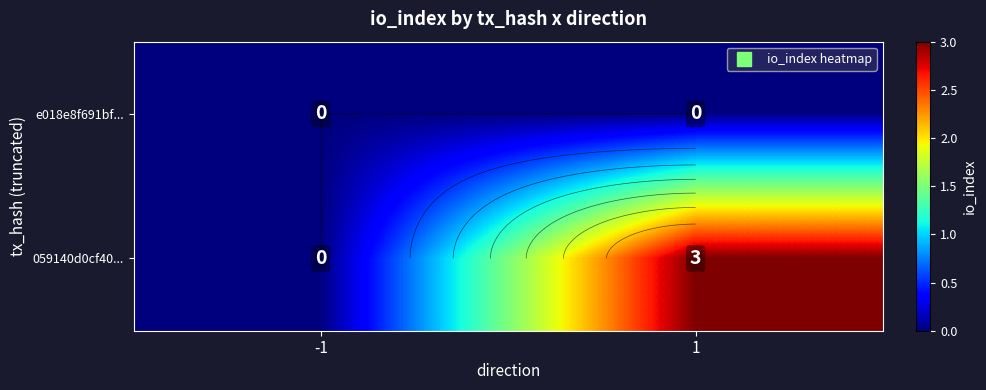

Is it true that 059140d0cf40... equals 2 at -1?

False